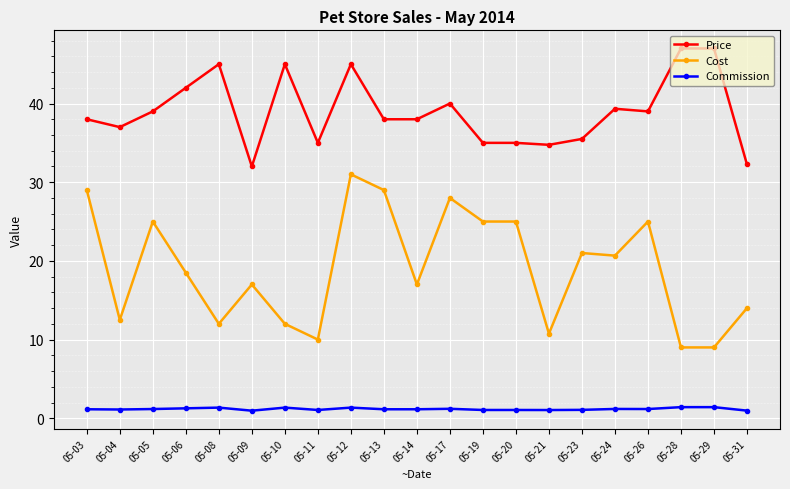

Where is the first local minimum for Cost?

05-04